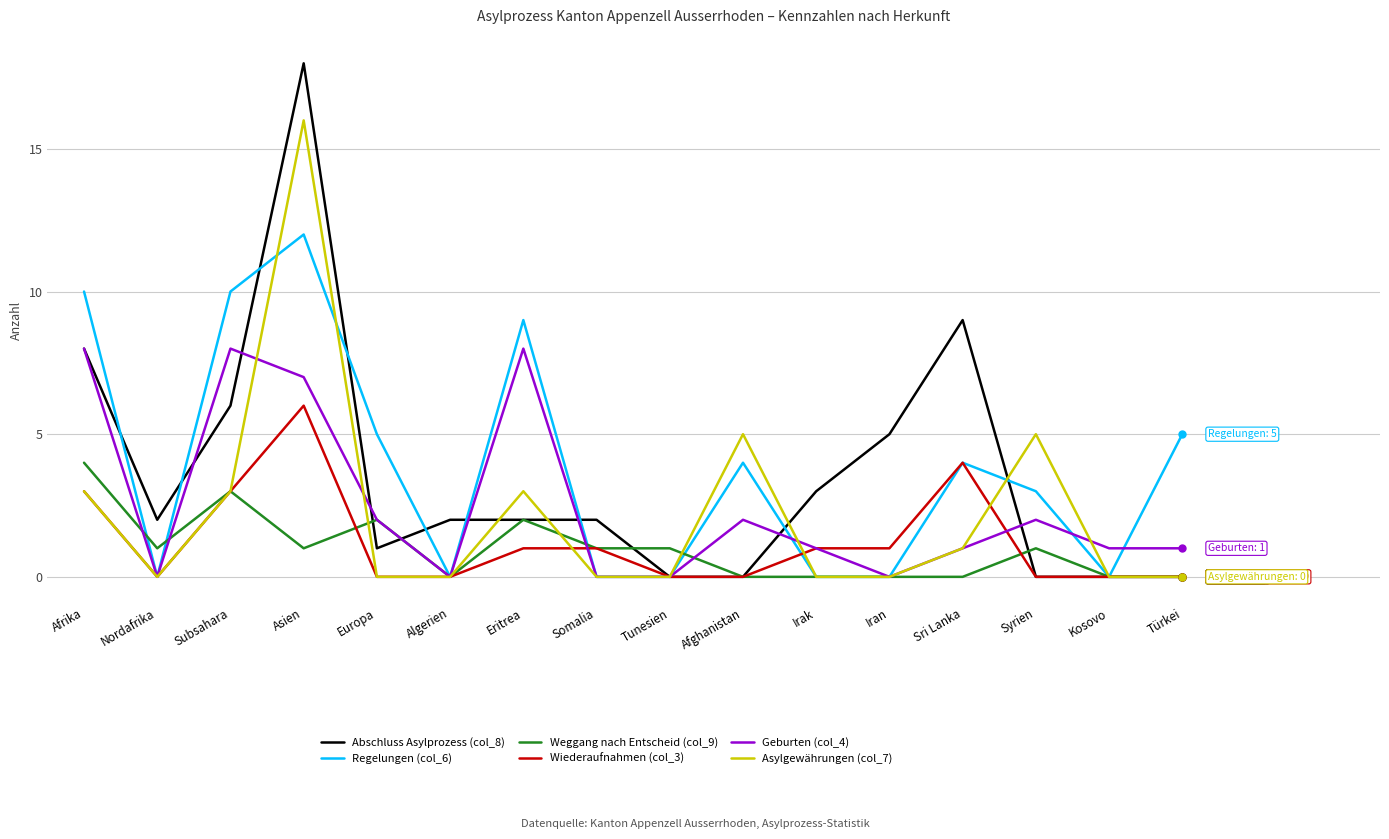

True or false: Regelungen (col_6) has a value of -7 at Tunesien.

False